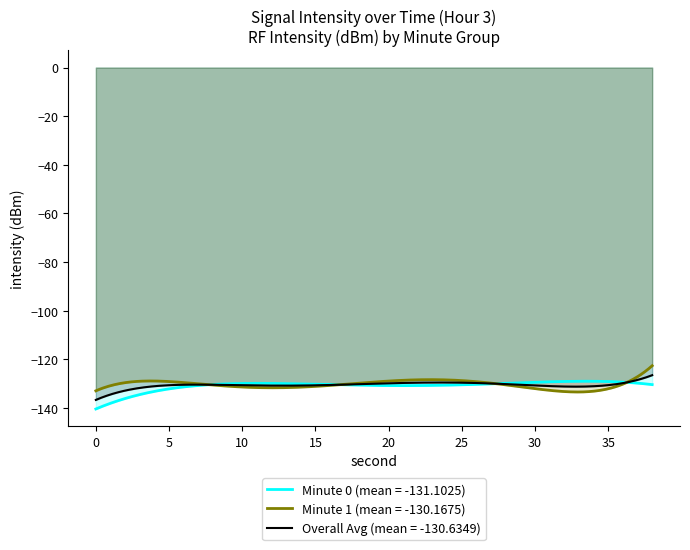

How many categories are shown in the chart?

300